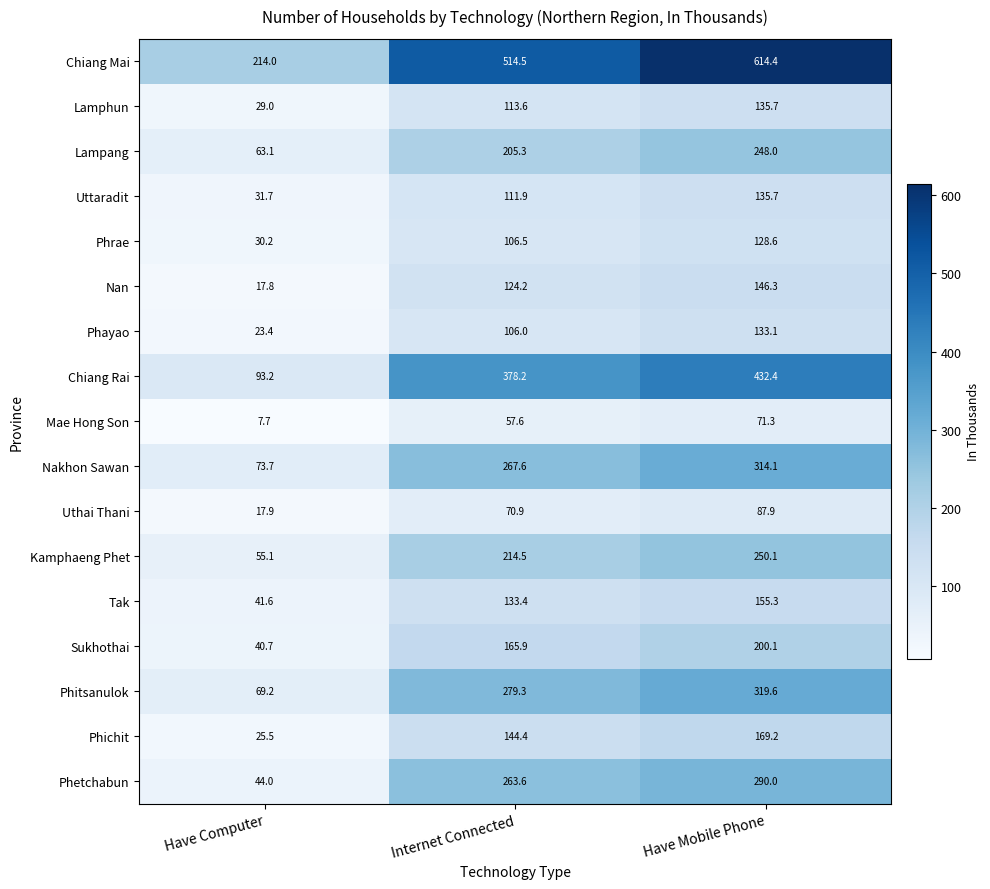

Which label corresponds to the smallest value in the chart?

Have Computer